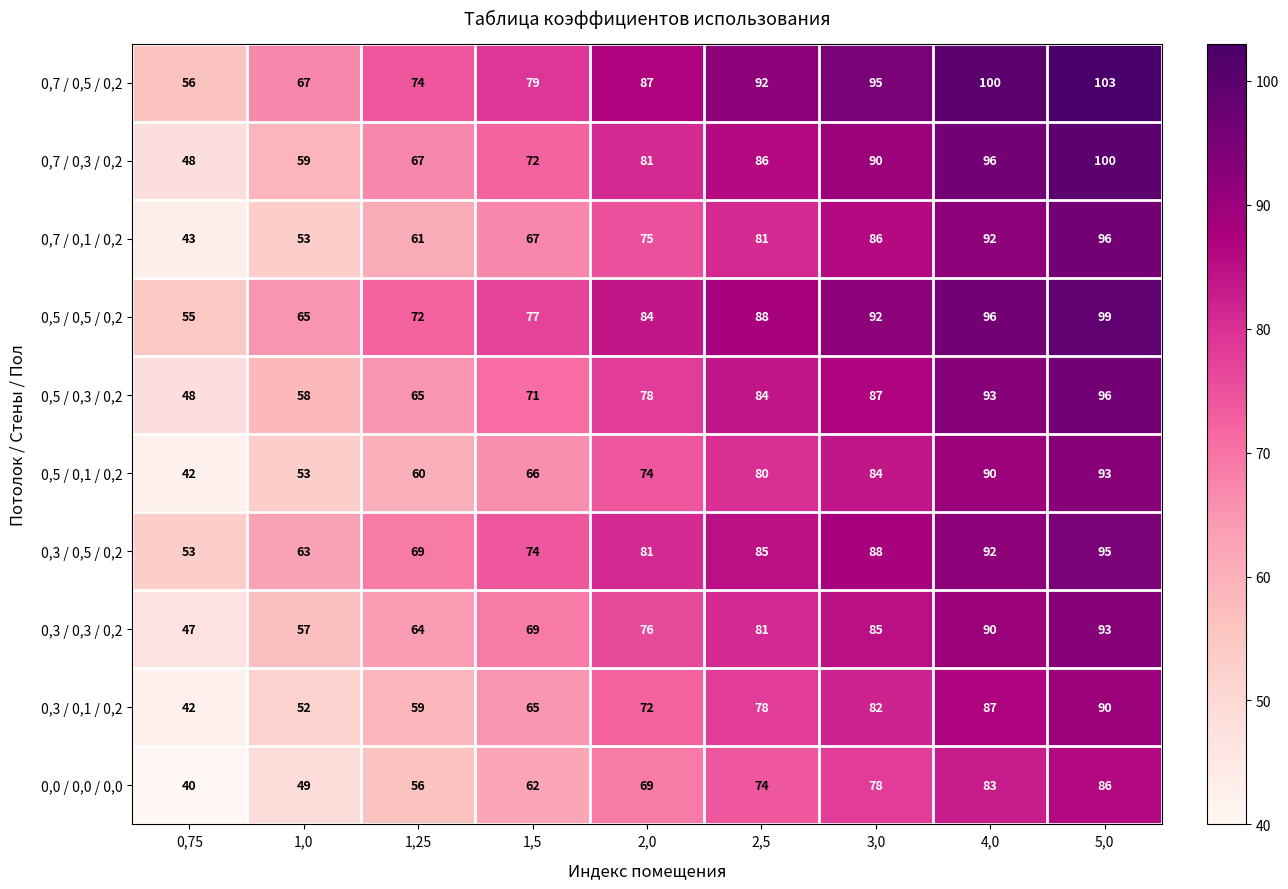

The value of 0,3 / 0,5 / 0,2 at 0,75 is 31. True or false?

False